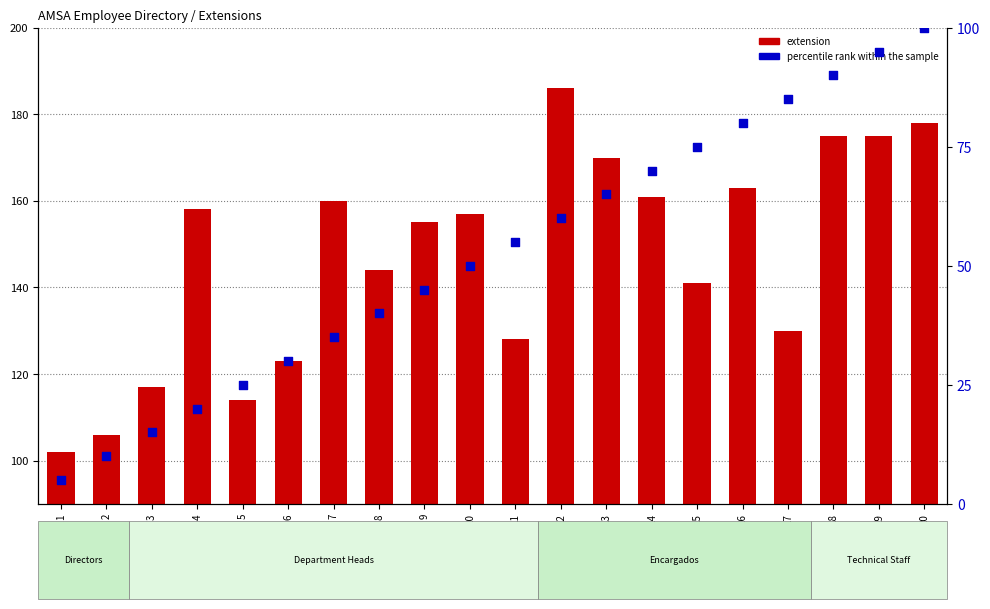

Which series reaches the minimum Y coordinate?

percentile rank within the sample